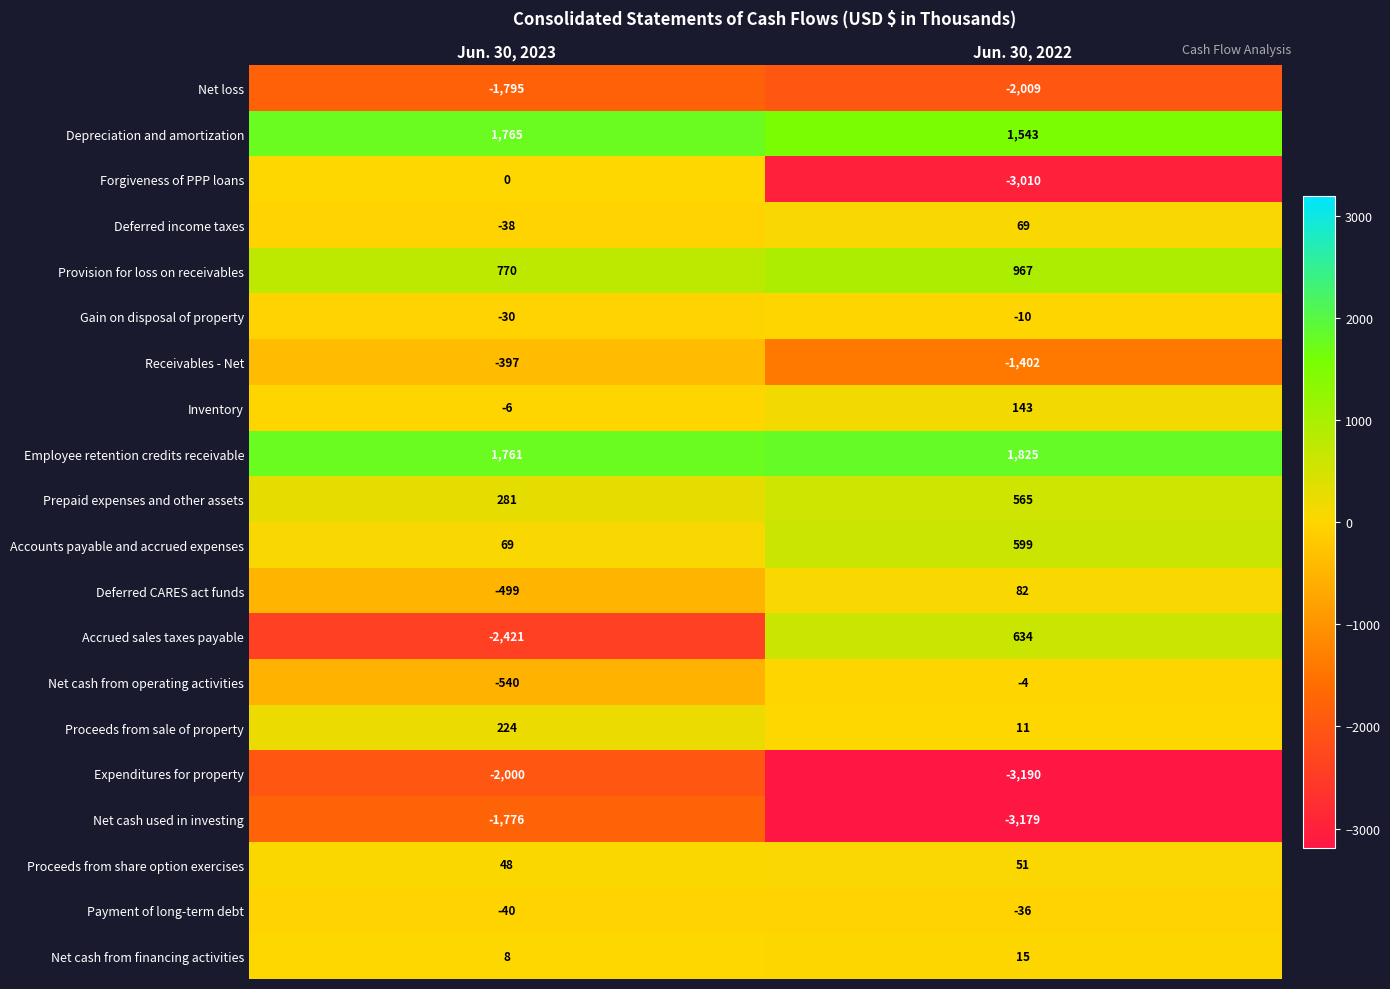

What is the total value across all series at Jun. 30, 2022?

-6336